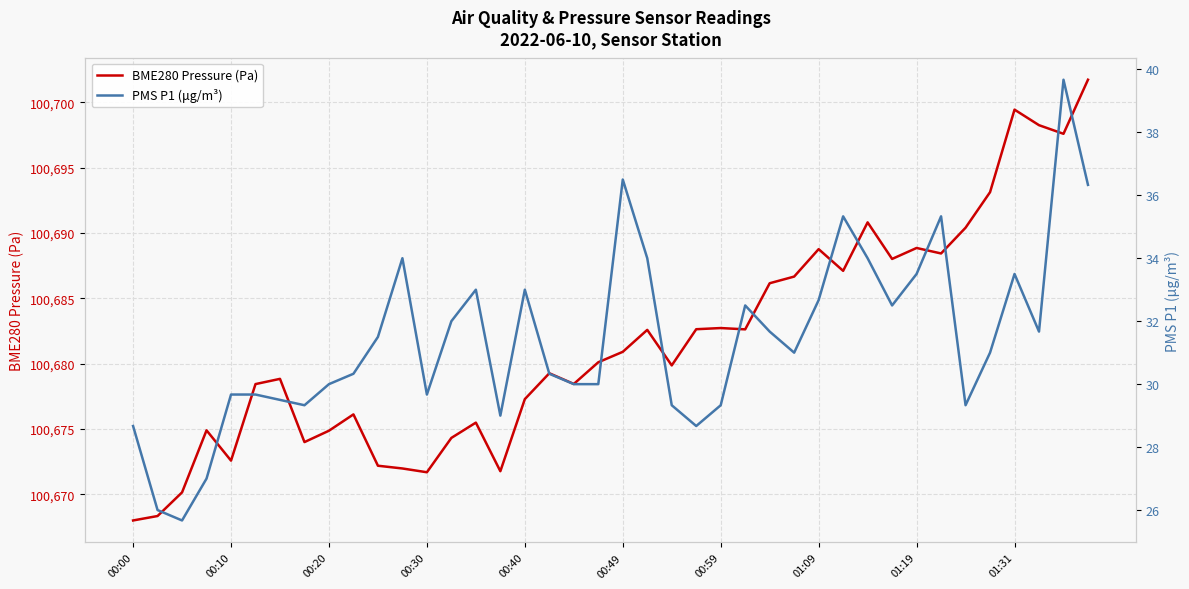

True or false: PMS P1 (μg/m³) and BME280 Pressure (Pa) cross at least once.

False